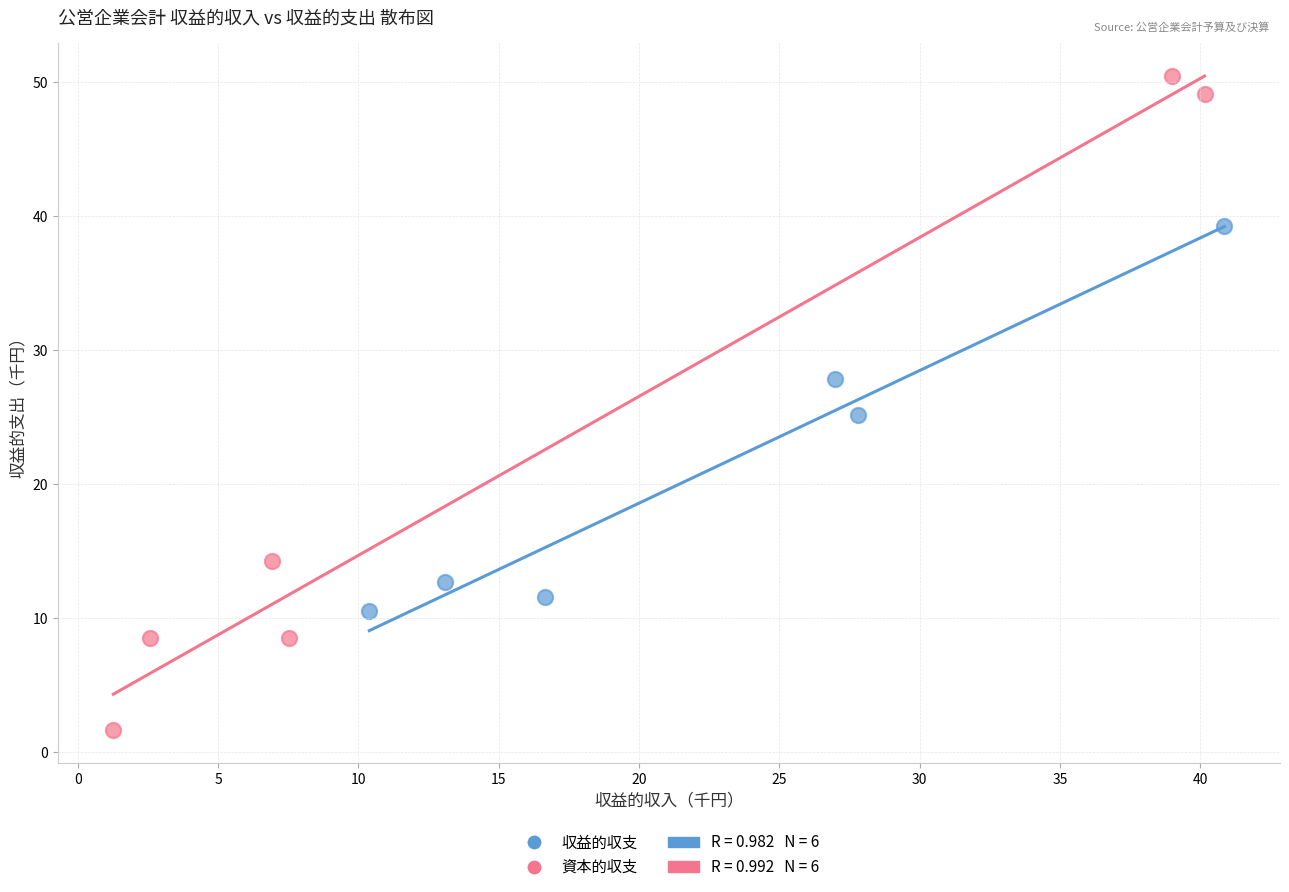

Which series contains the lowest Y value?

資本的収支